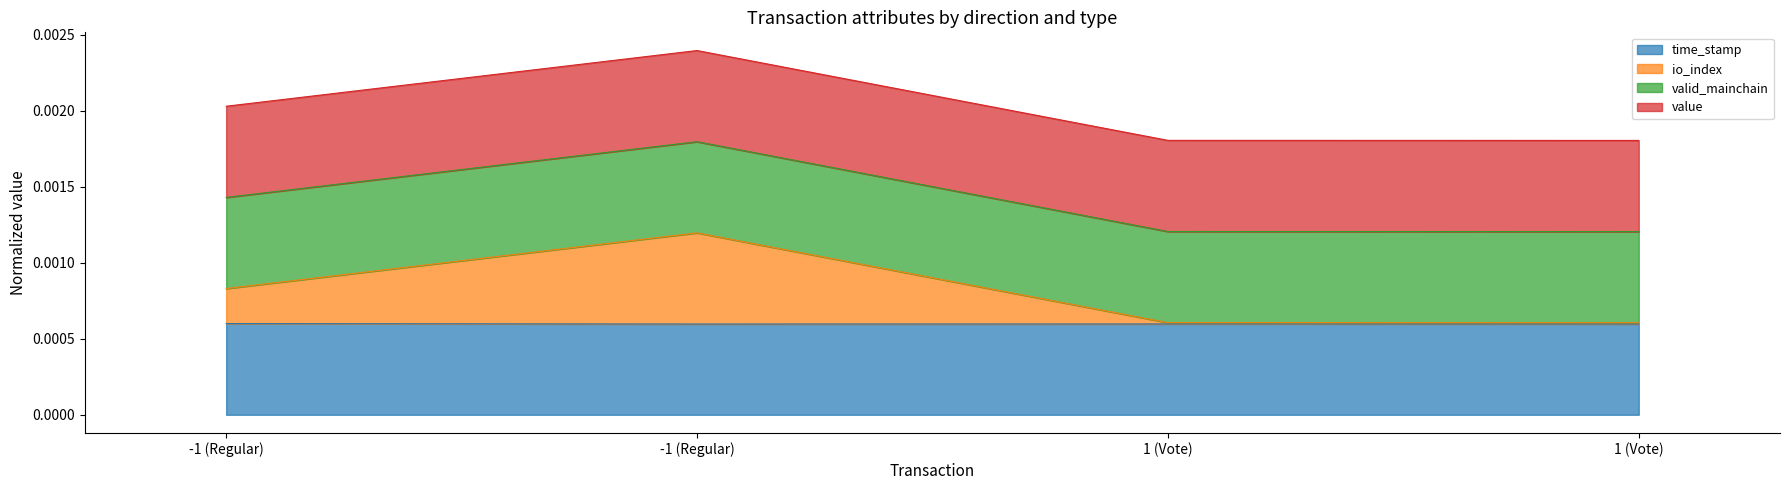

The time_stamp series shows 0.0 at -1 (Regular). True or false?

False